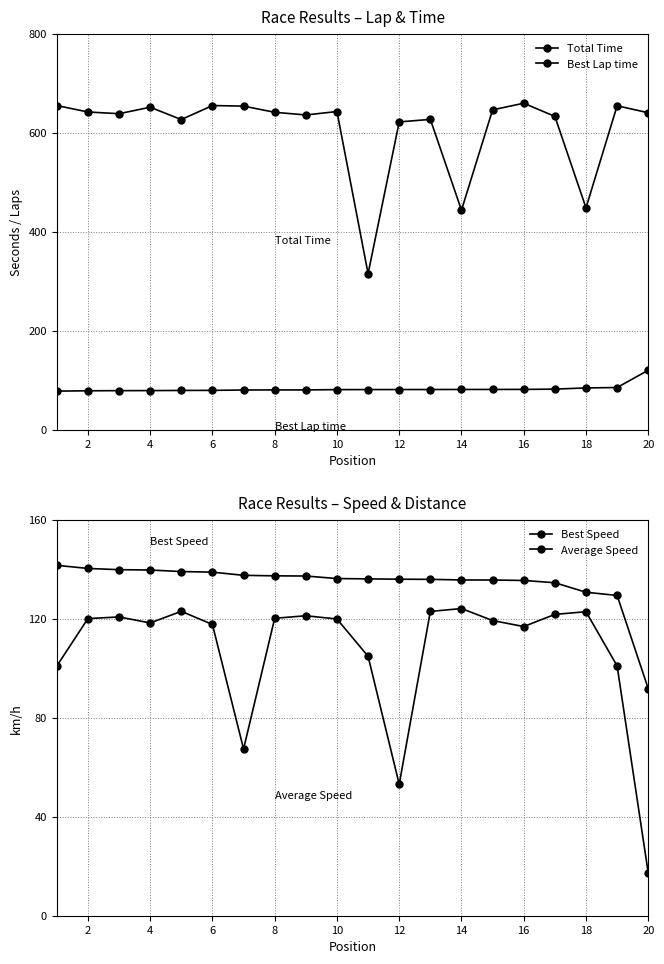

How many data points in Best Lap time are less than 80?

6